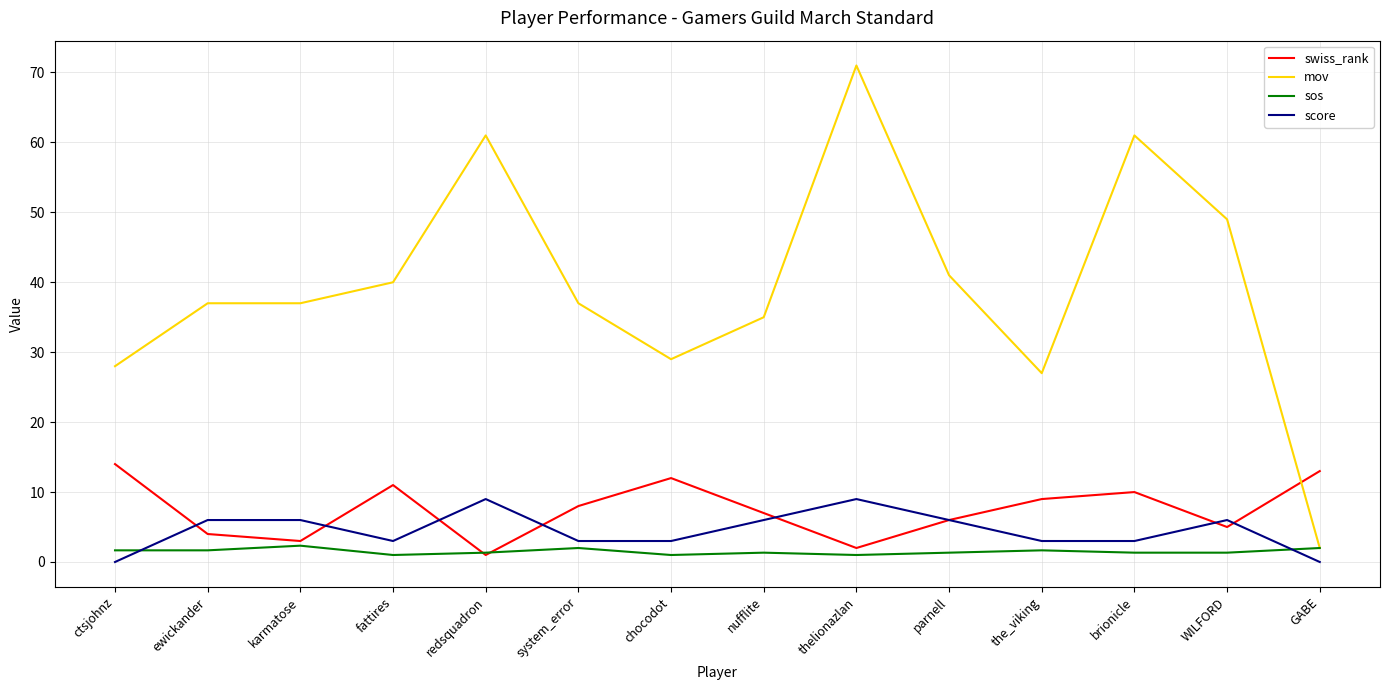

What position from the right is redsquadron?

10